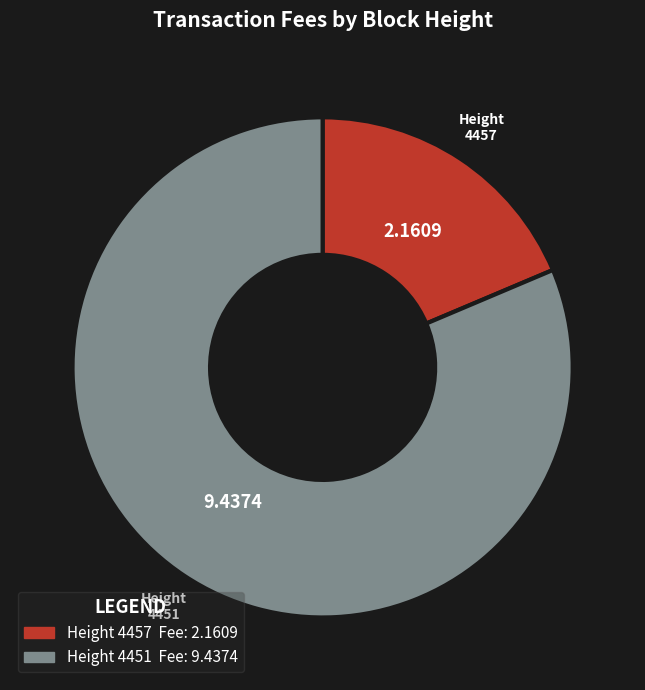

Do Height 4451 and Height 4457 together represent more than half of the pie?

Yes